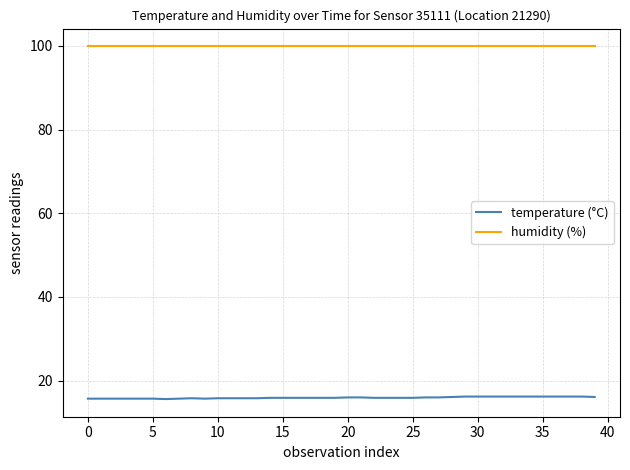

Which series has the largest total across all categories?

humidity (%)